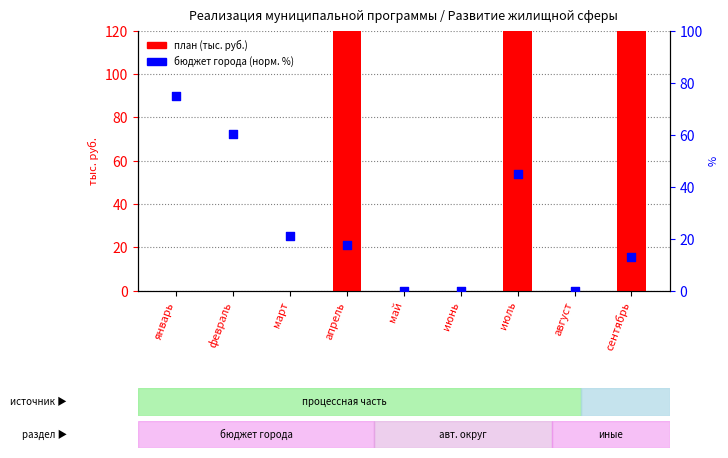

Which series has the largest total across all categories?

план